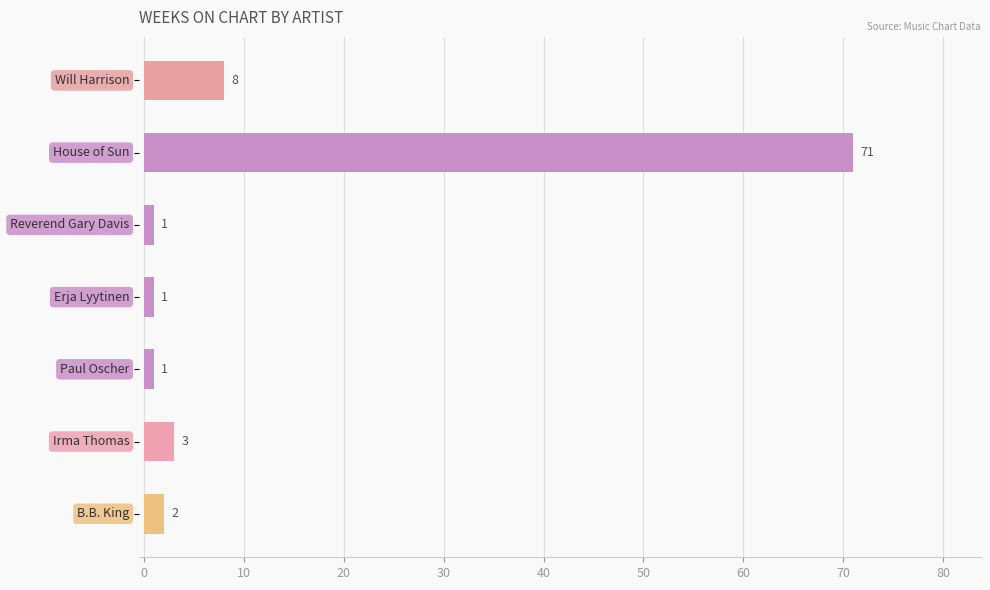

What is the value of the 1st bar from the top?

8